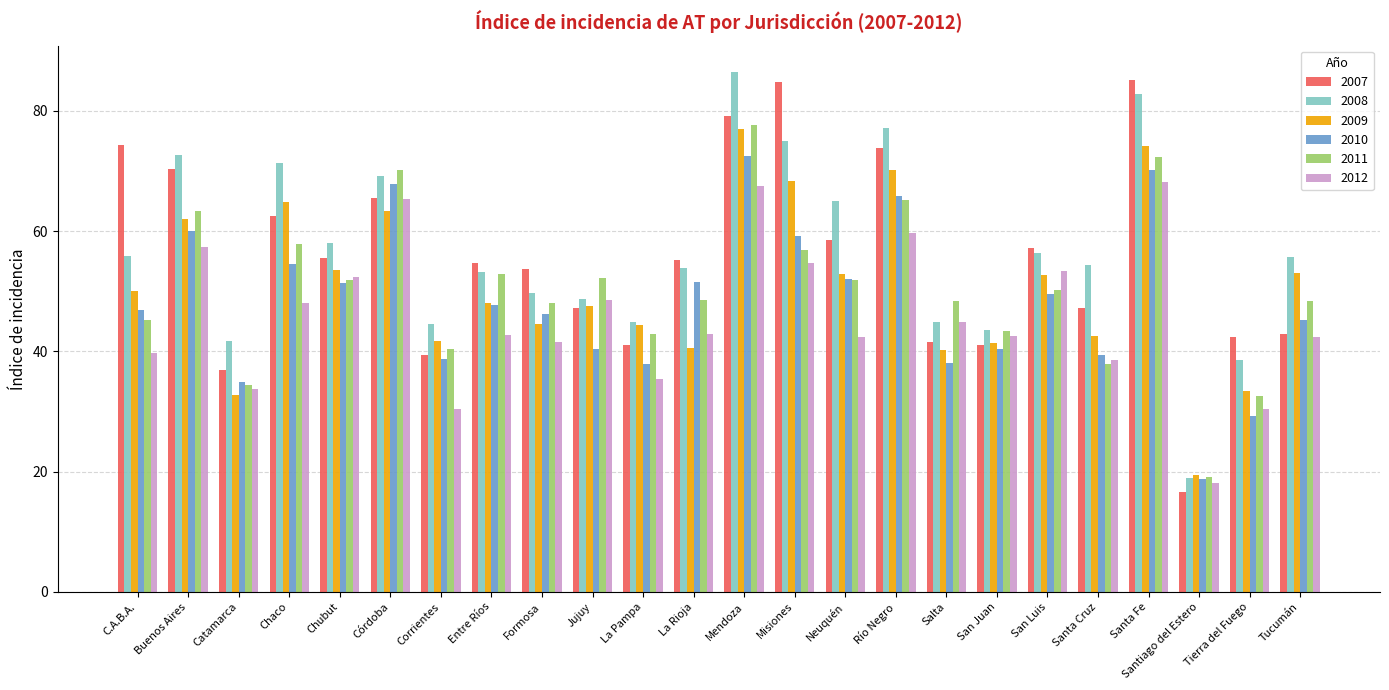

What are all the series names shown in the legend?

2007, 2008, 2009, 2010, 2011, 2012